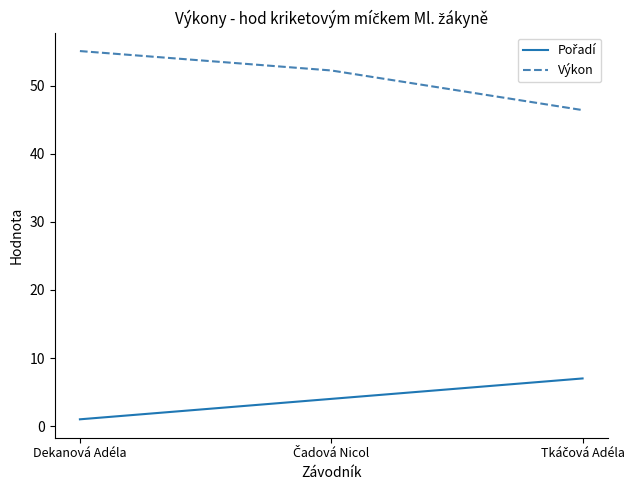

At which category does the chart reach its peak across all series?

Dekanová Adéla